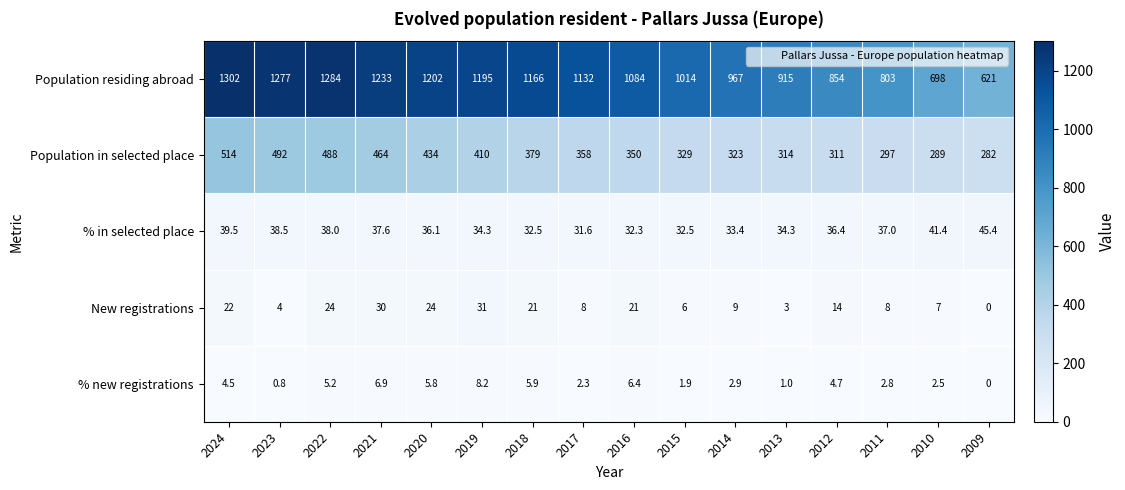

What is the spread (max minus min) of values at 2017?

1129.7